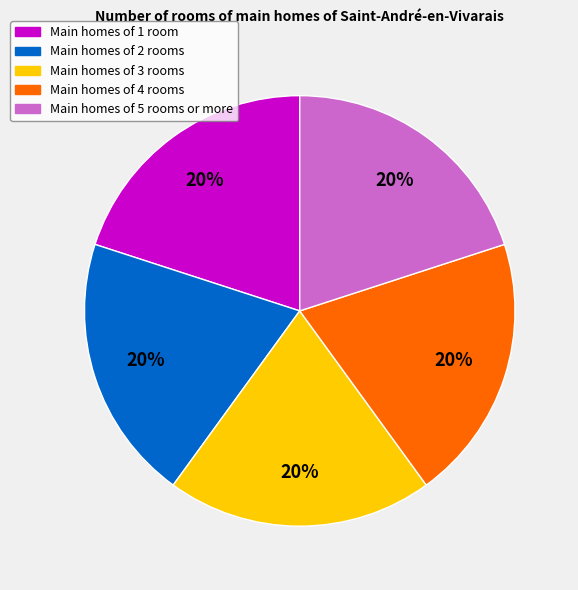

Do Main homes of 3 rooms and Main homes of 2 rooms together represent more than half of the pie?

No